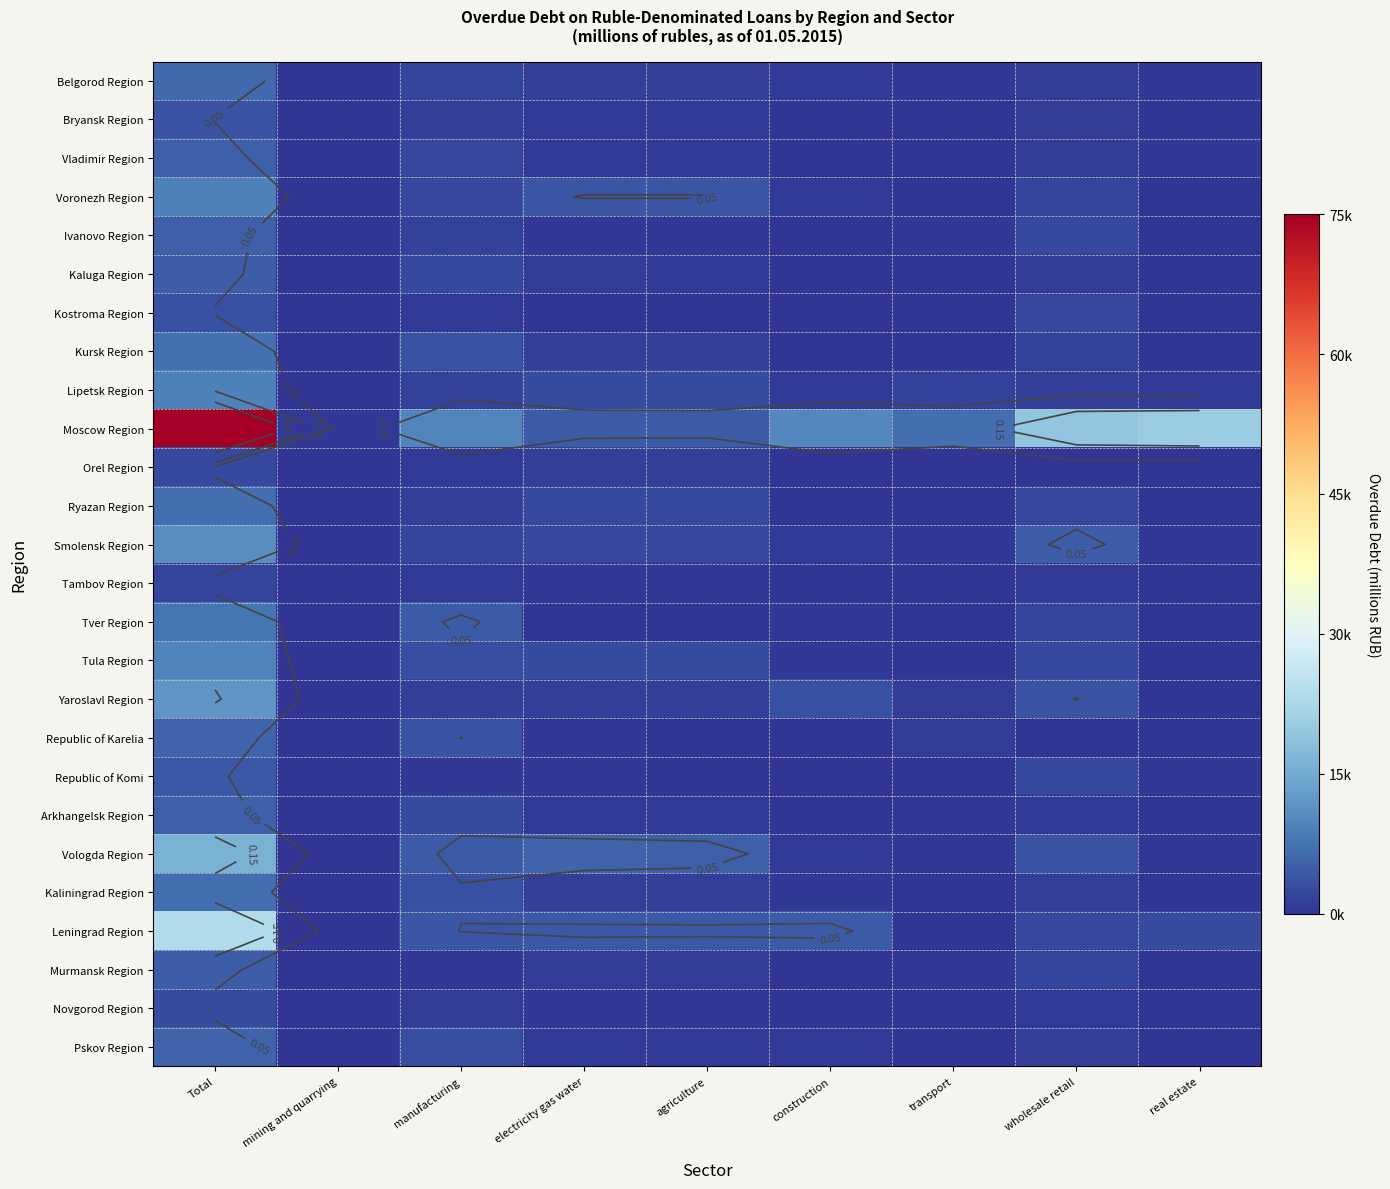

At which label is Pskov Region closest to 0?

mining and quarrying